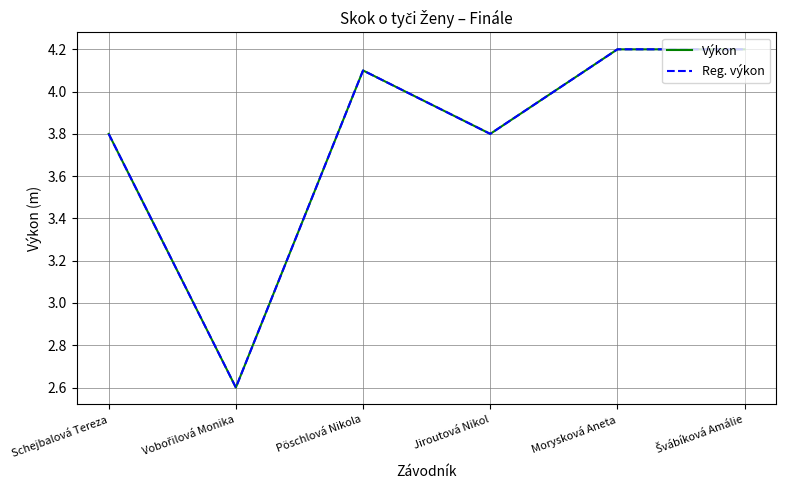

At which category does Výkon reach its first local peak?

Pöschlová Nikola